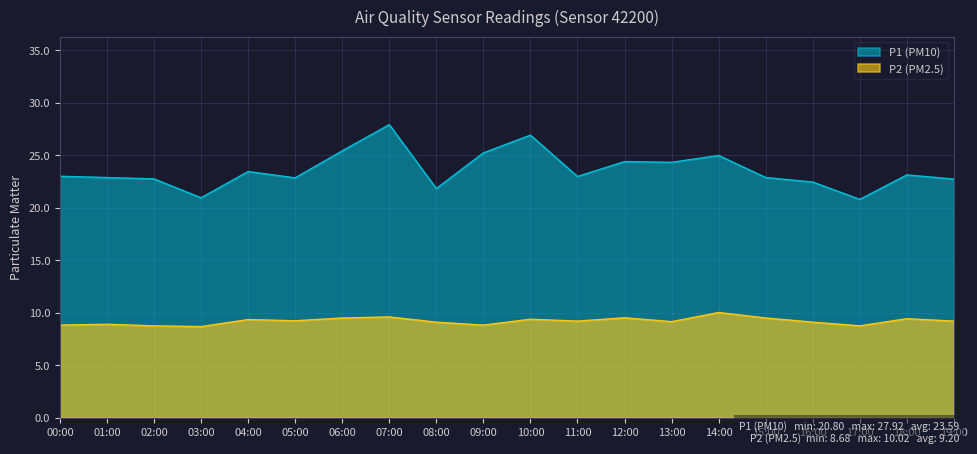

How many lines are shown in the chart?

2